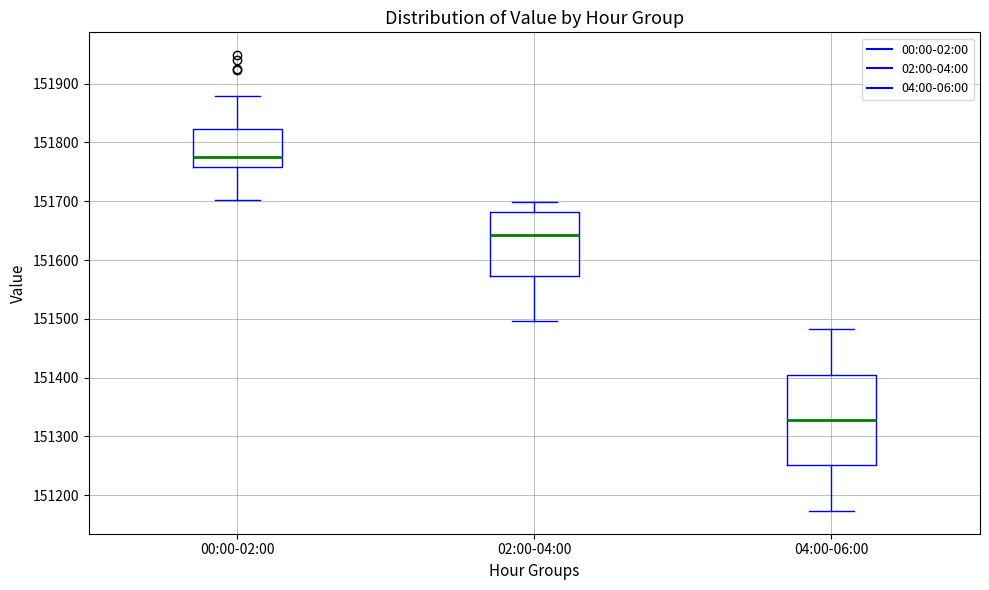

Where is the upper edge of the box for 02:00-04:00 on the y-axis? The values are not printed on the chart, so give them approximately, as read against the axis.

151680